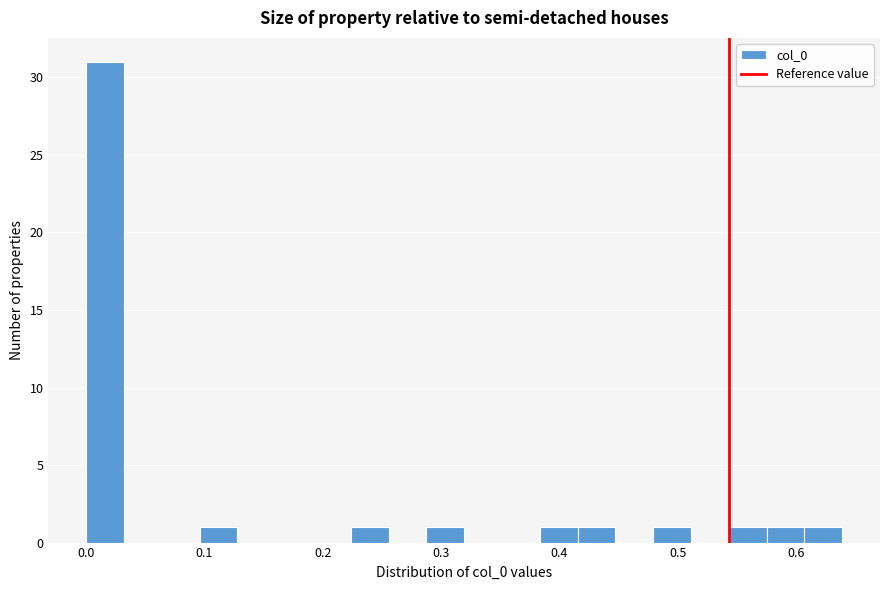

Read against the x-axis, roughly where is the centre of the tallest bar?

0.02